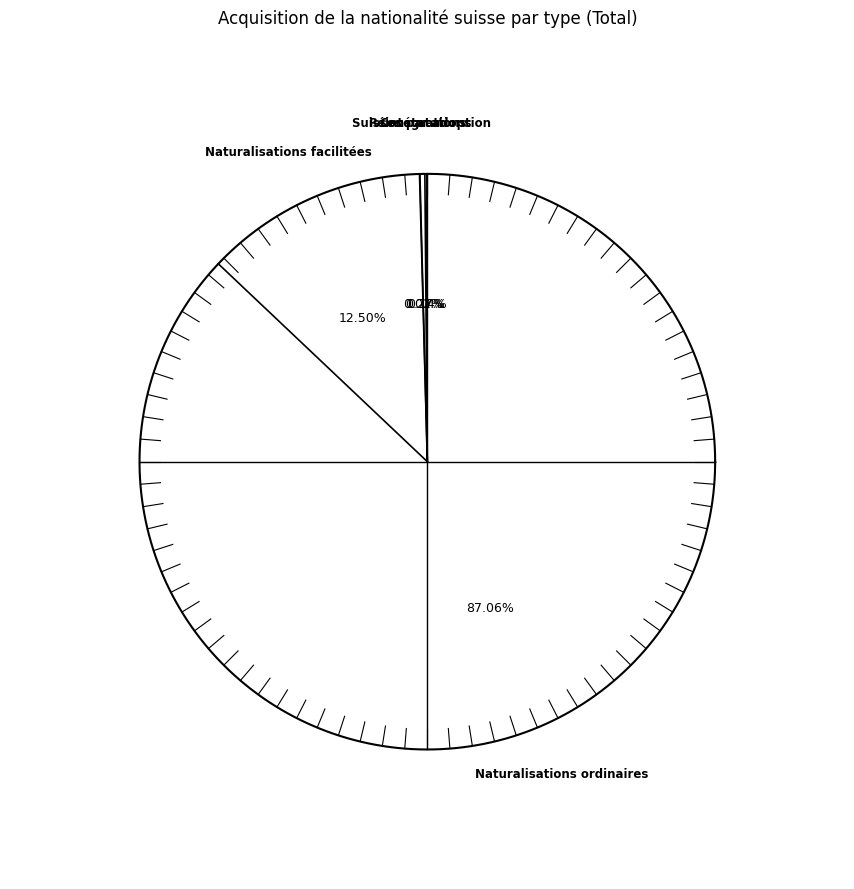

How many segments does this pie chart have?

5